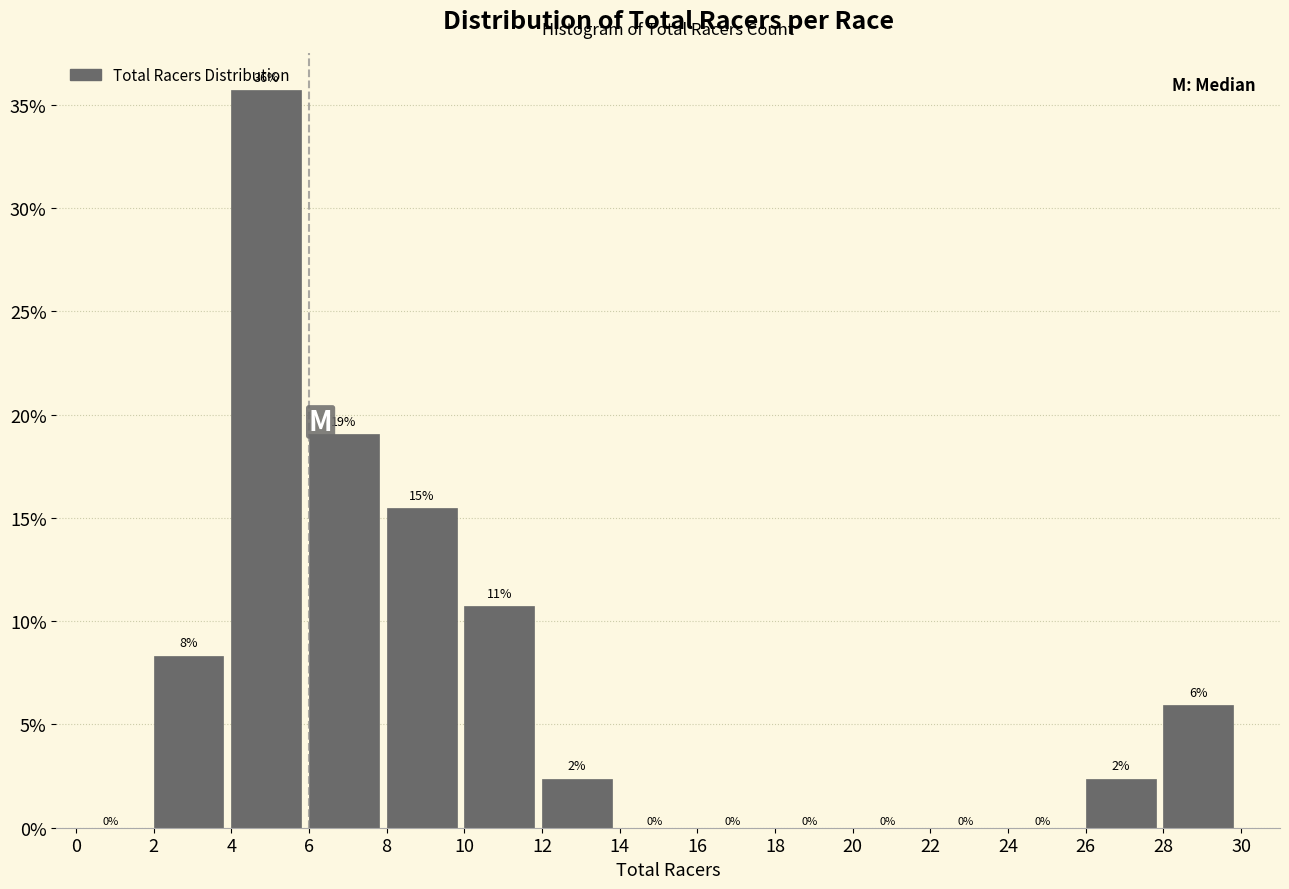

Which range on the x-axis has the tallest bar?

4 to 6